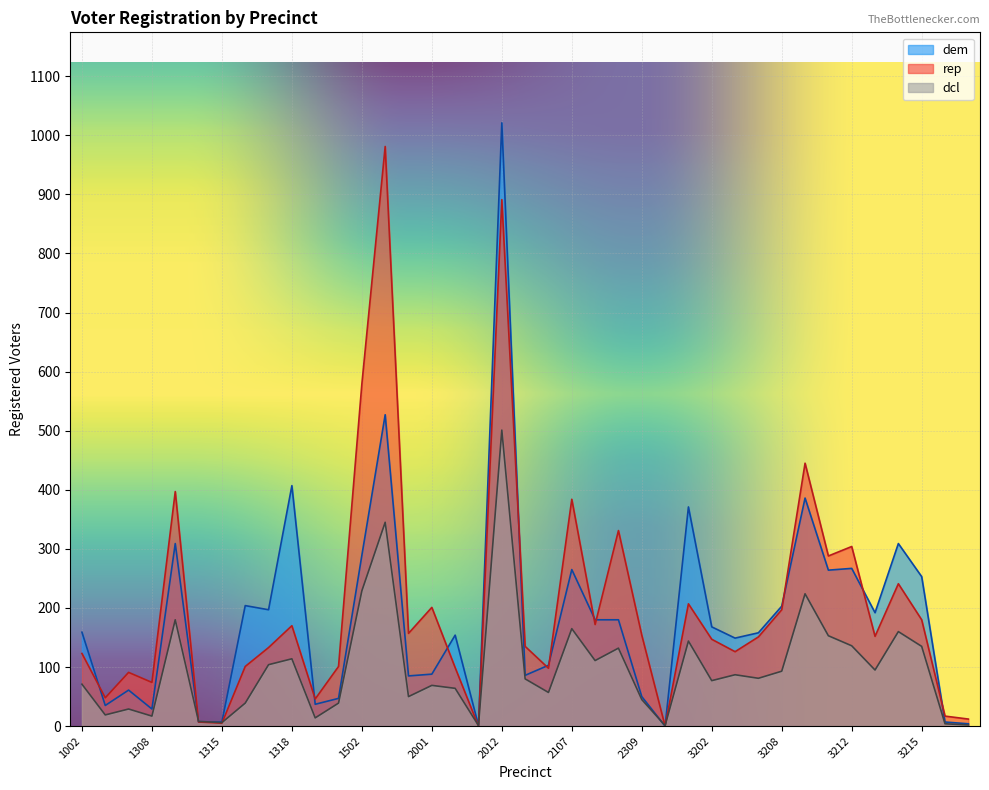

At which category does the chart reach its peak across all series?

2012